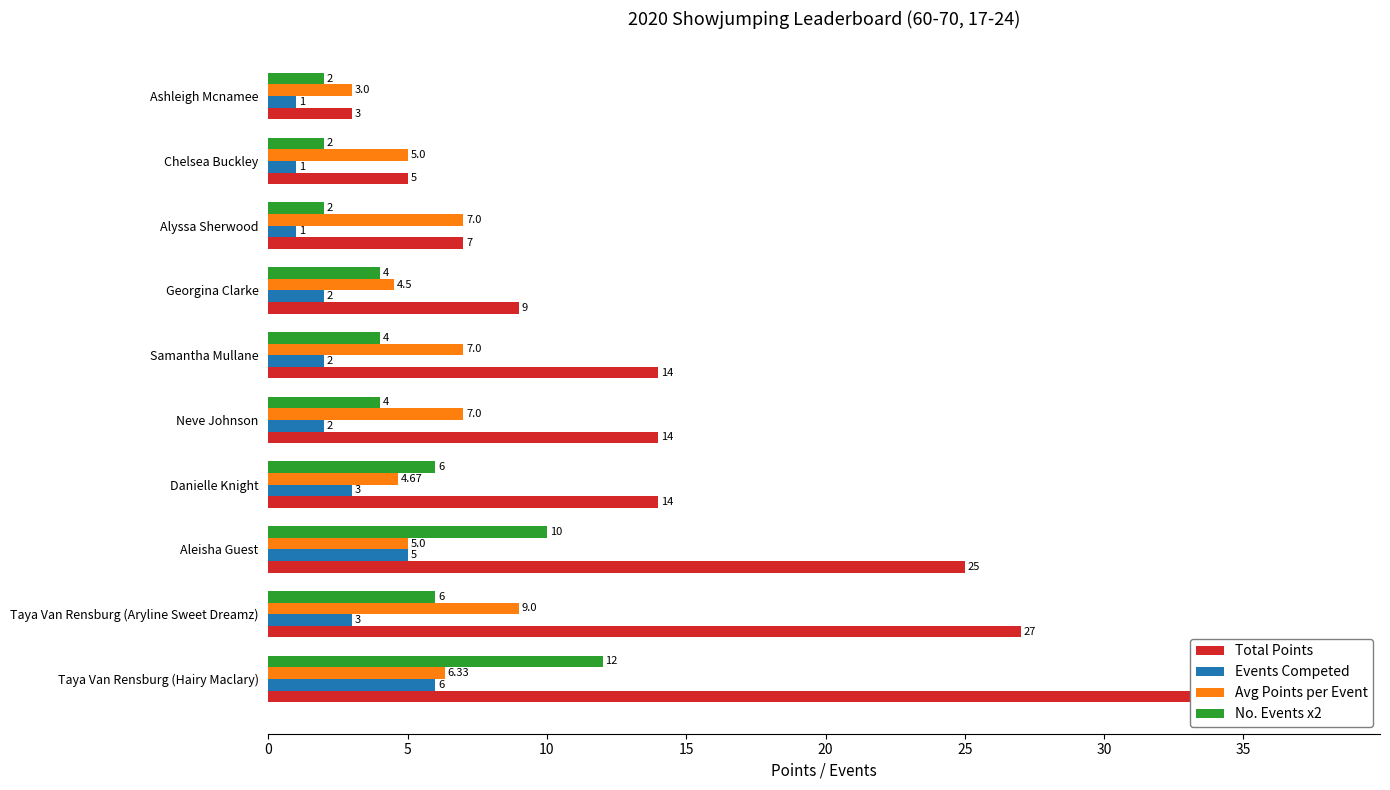

How many groups of bars are there?

10